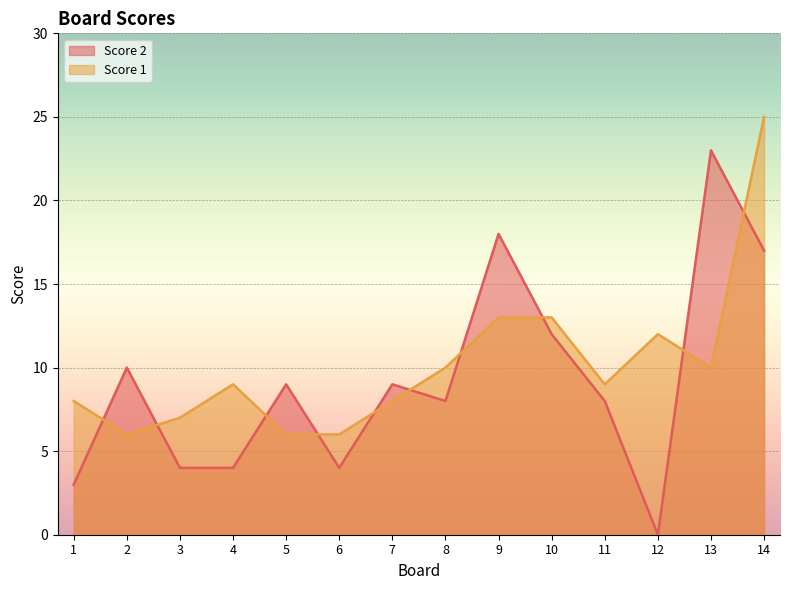

What value does the Score 2 series have at 8?

8